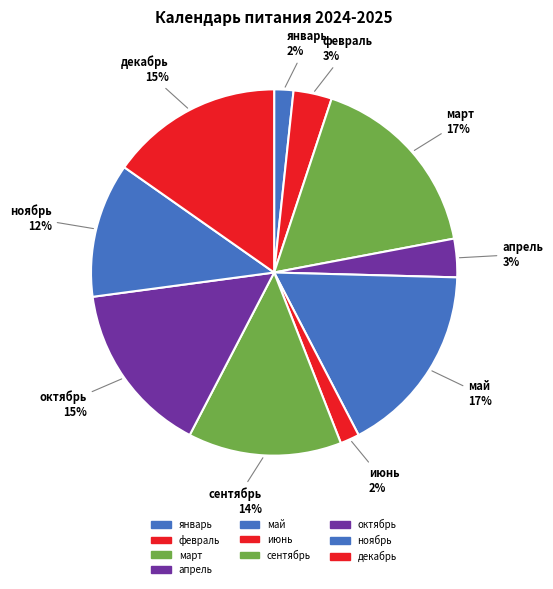

True or false: май accounts for 17% of the total.

True